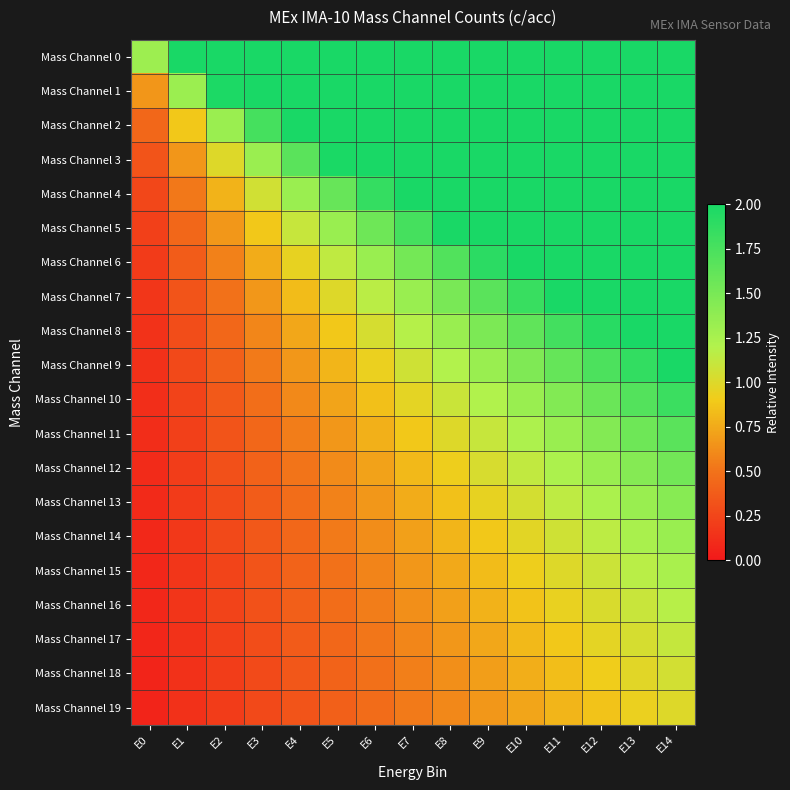

List the series in order of their peak value, lowest first.

Mass Channel 19, Mass Channel 18, Mass Channel 17, Mass Channel 16, Mass Channel 15, Mass Channel 14, Mass Channel 13, Mass Channel 12, Mass Channel 11, Mass Channel 10, Mass Channel 9, Mass Channel 0, Mass Channel 1, Mass Channel 2, Mass Channel 3, Mass Channel 4, Mass Channel 5, Mass Channel 6, Mass Channel 7, Mass Channel 8